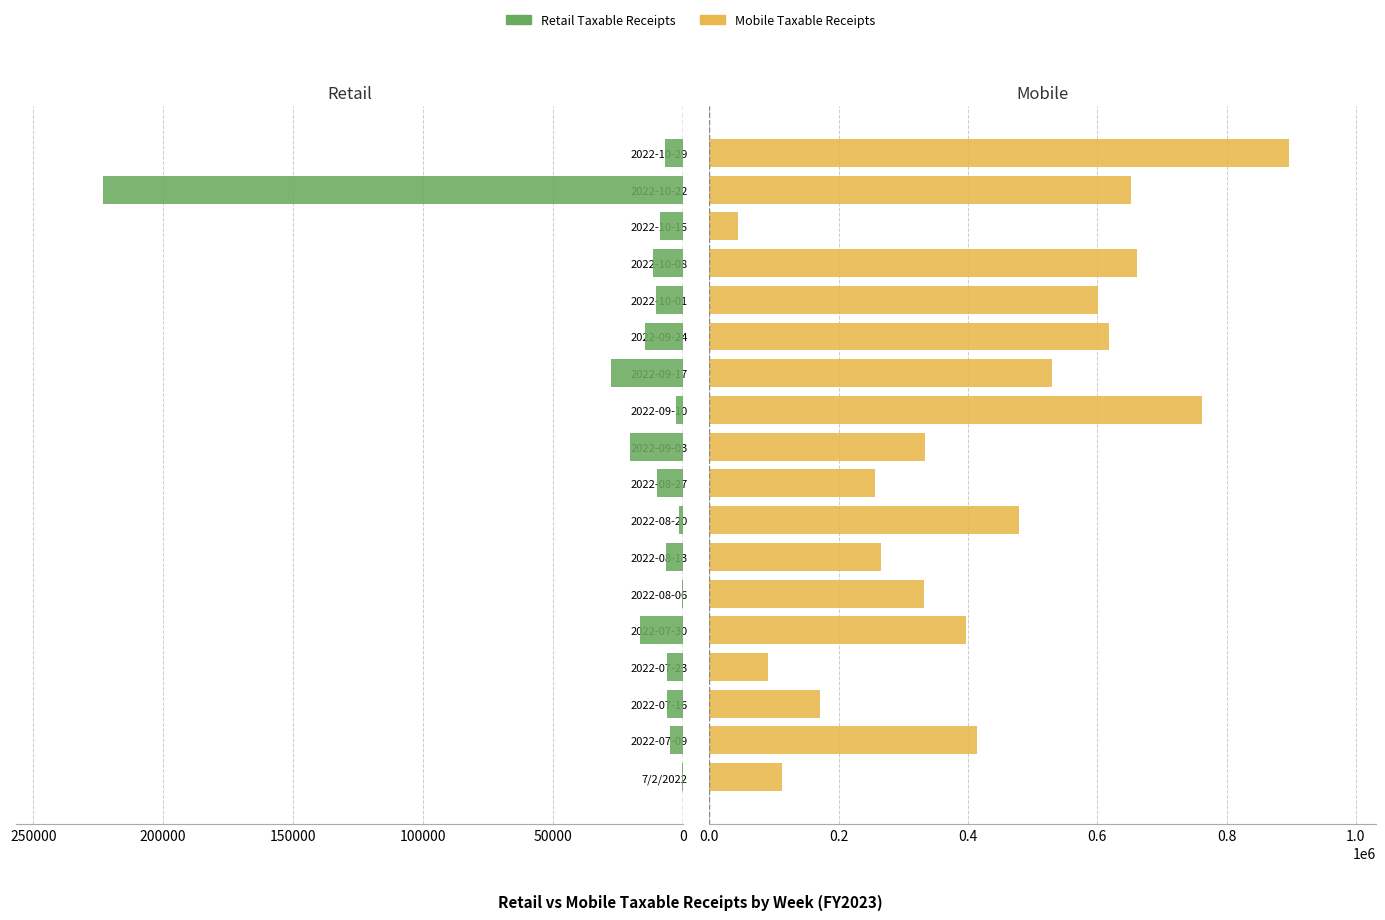

What is the spread (max minus min) of values at 2022-09-17?

503036.9